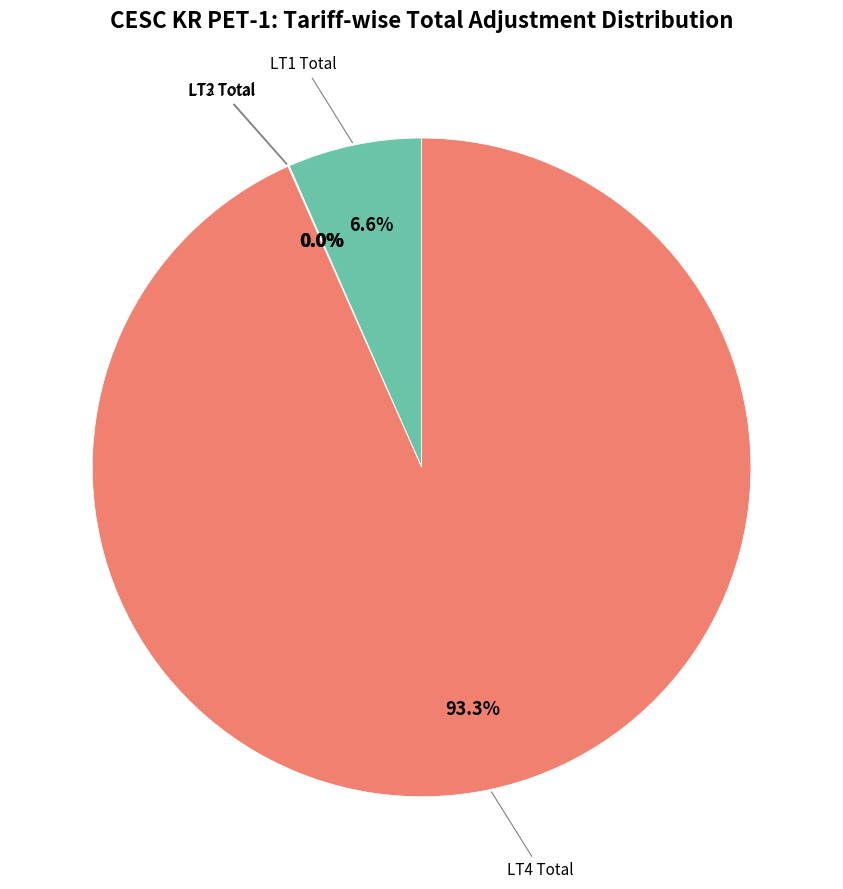

Does any single category account for the majority?

Yes